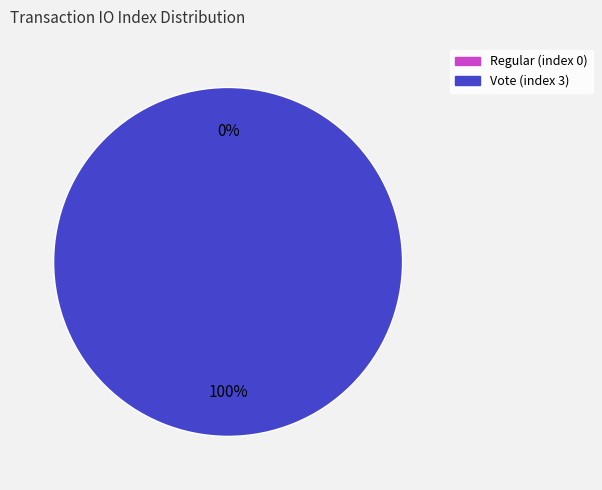

Rank the categories by value from highest to lowest.

Vote (index 3), Regular (index 0)